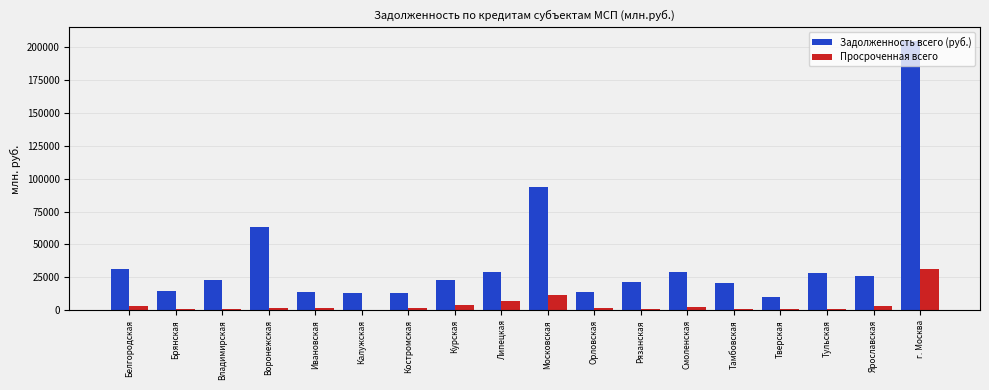

True or false: Задолженность всего (руб.) has a value of 204401 at г. Москва.

True